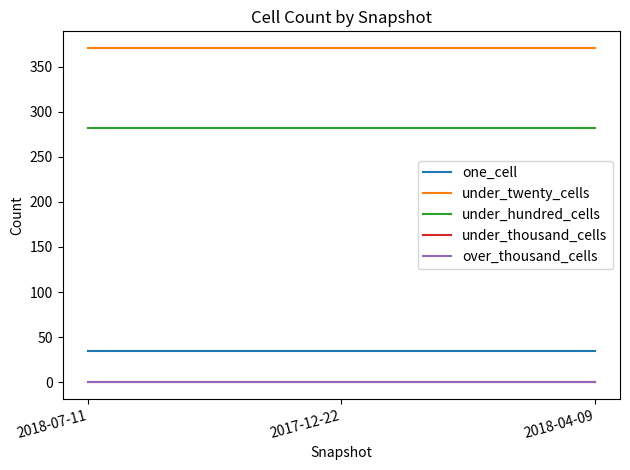

At which label is under_thousand_cells closest to 0?

2018-07-11